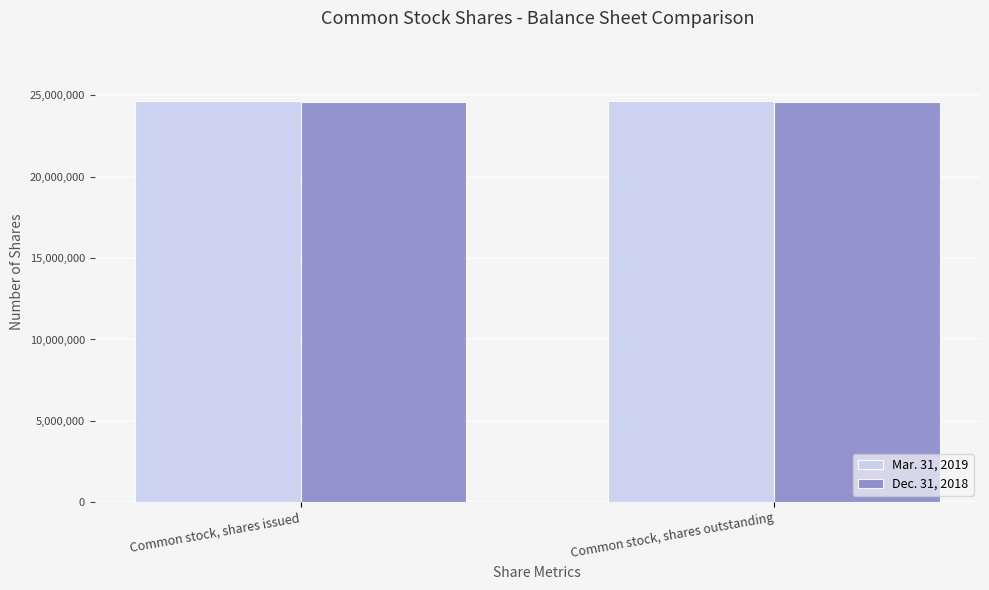

Read the Mar. 31, 2019 value at Common stock, shares outstanding.

24665545